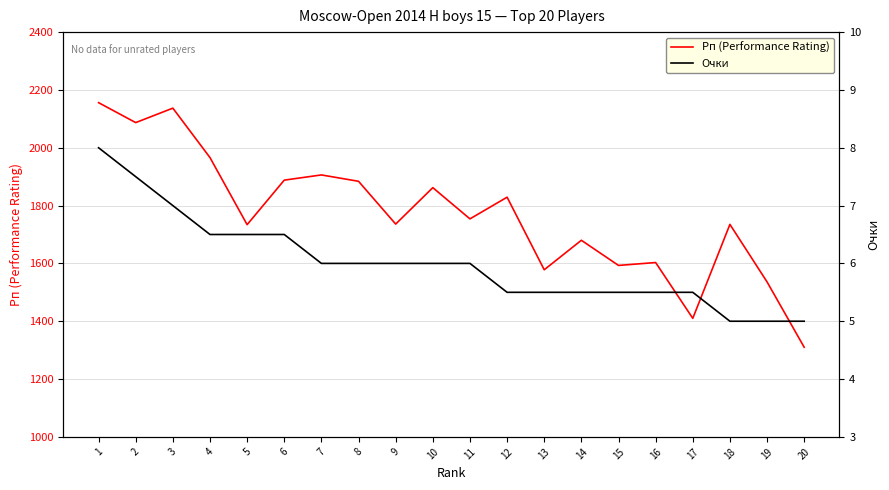

Which category has the lowest value in the Рп (Performance Rating) series?

20